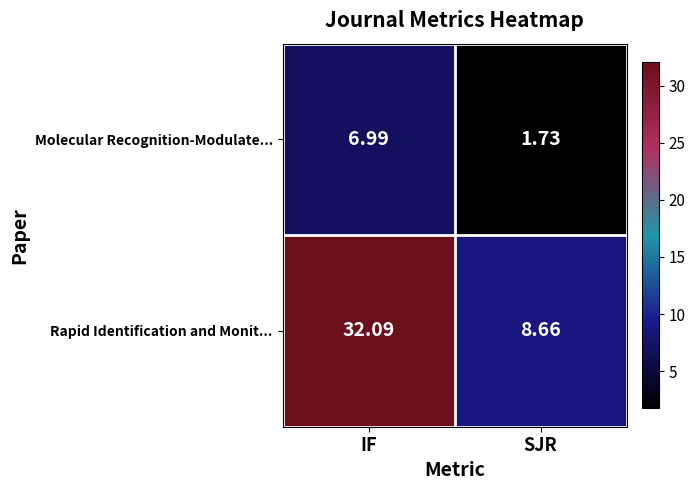

Where is Molecular Recognition-Modulate... nearest to the value 4?

SJR